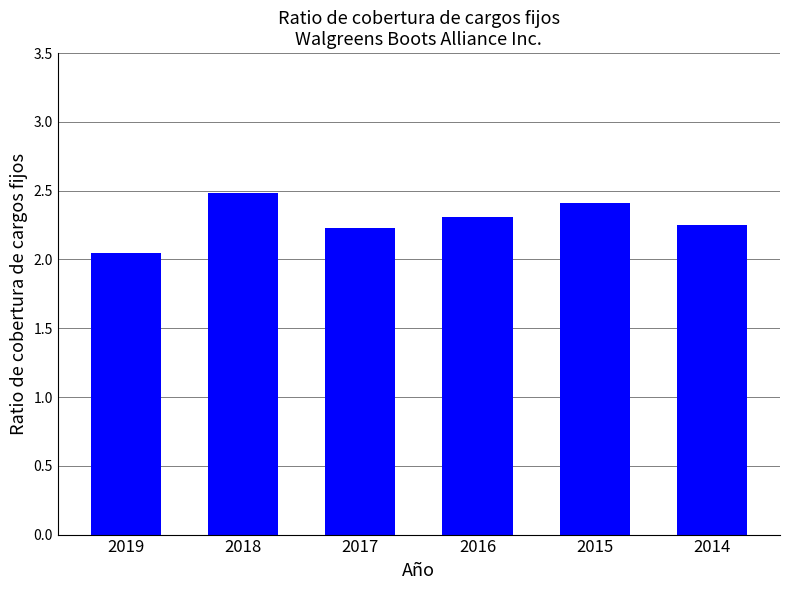

What is the value of the 4th bar from the left?

2.3